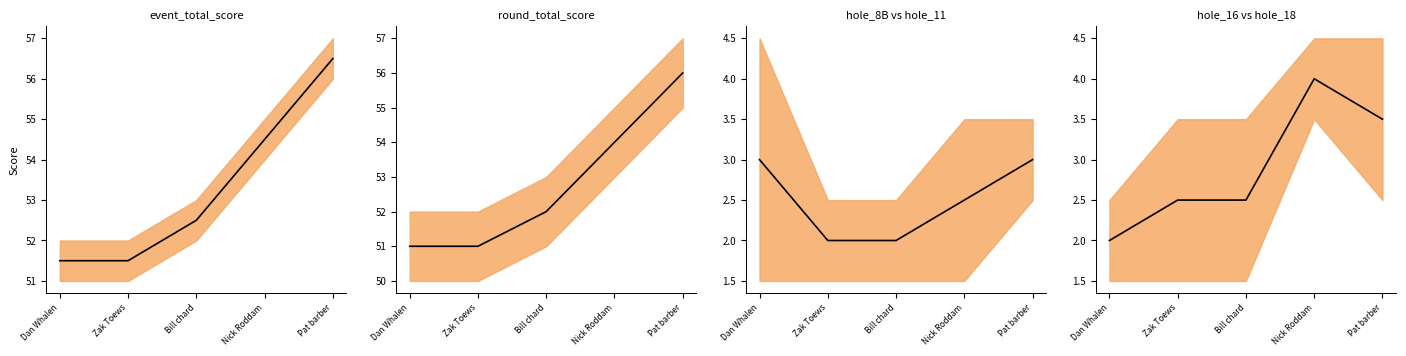

What is the lowest value of the round_total_score_center series?

51.0